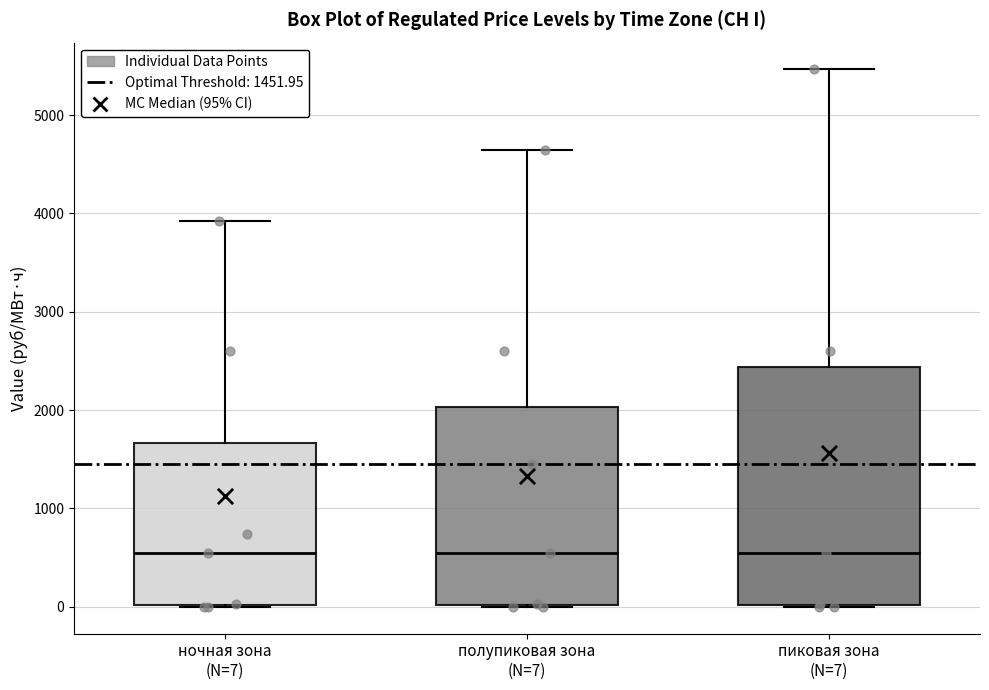

Comparing the boxes themselves (not the whiskers), which one is the tallest?

пиковая зона (N=7)